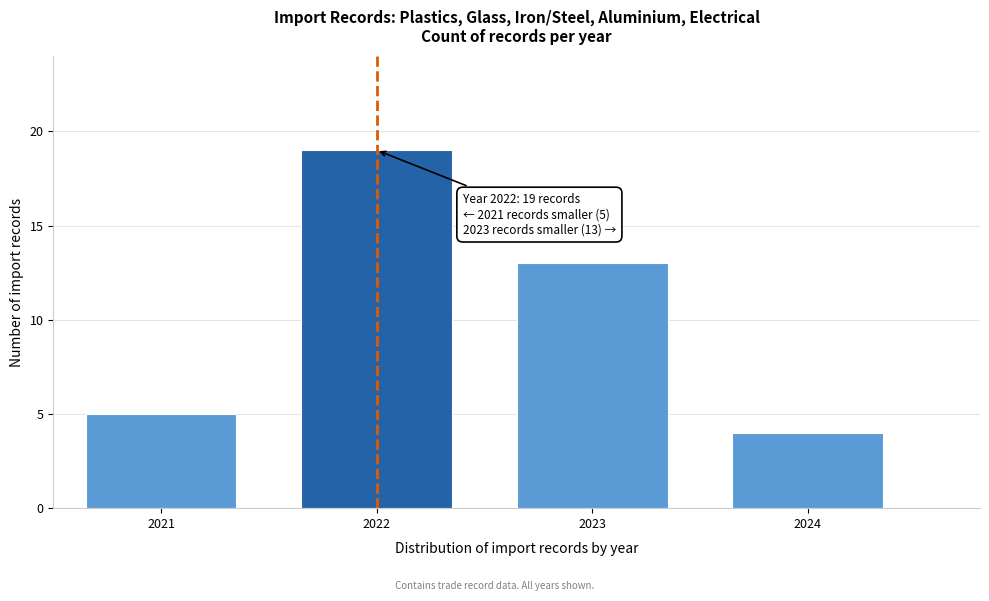

Reading left to right, what are all the values shown in this chart?

5	19	13	4